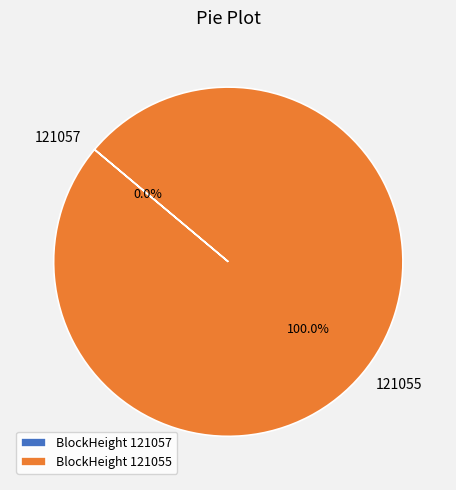

What is the largest slice in the pie chart?

121055